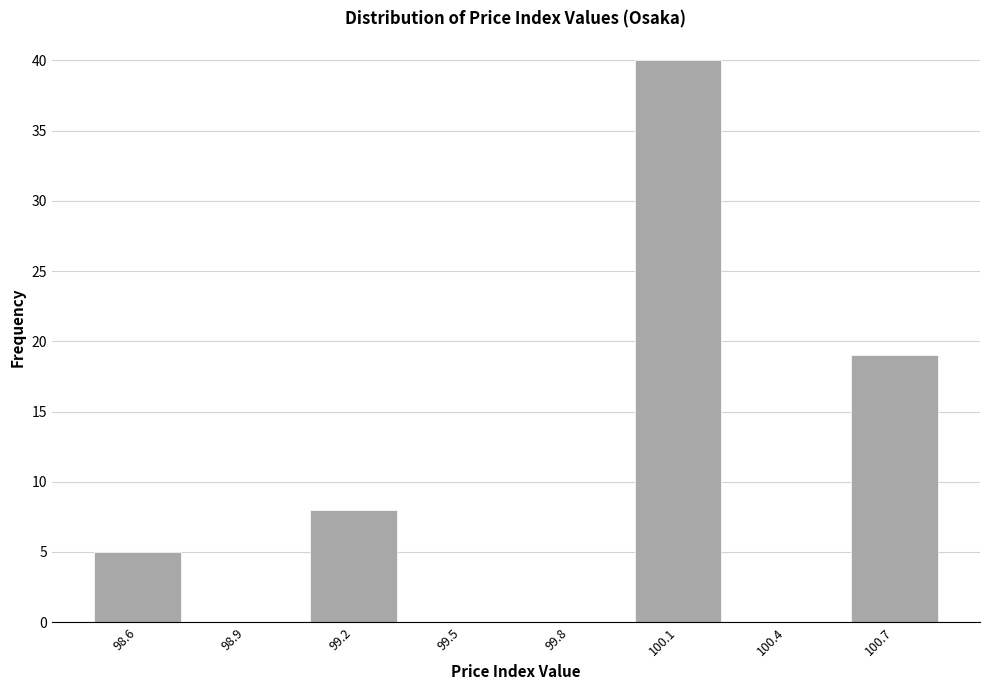

Reading right to left, what are all the values shown in this chart?

100.7=19	100.4=0	100.1=40	99.8=0	99.5=0	99.2=8	98.9=0	98.6=5